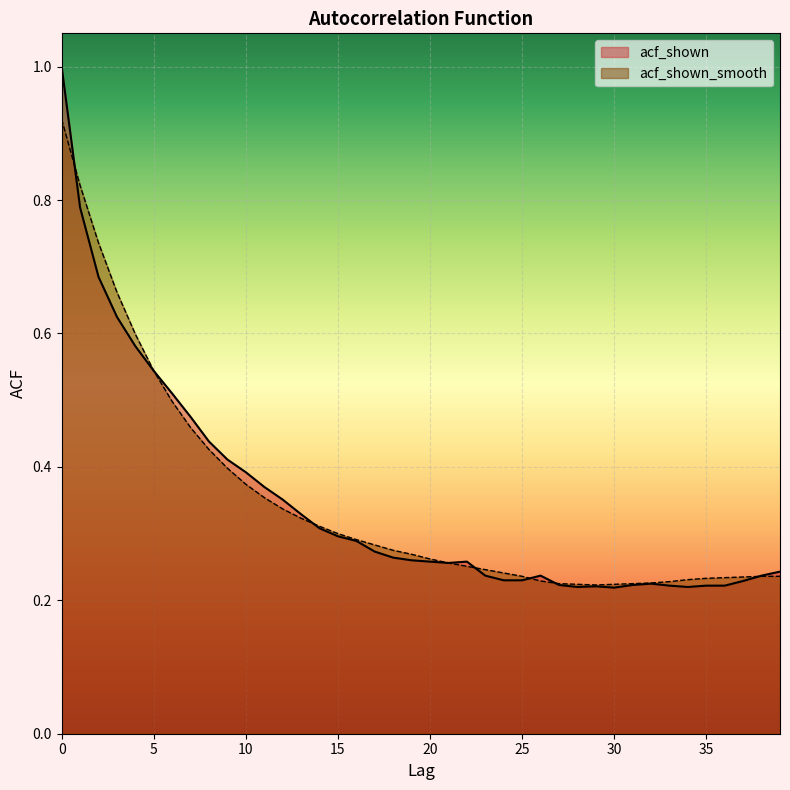

List the labels in order of acf_shown value, largest first.

0, 1, 2, 3, 4, 5, 6, 7, 8, 9, 10, 11, 12, 13, 14, 15, 16, 17, 18, 19, 20, 22, 21, 39, 23, 26, 38, 24, 25, 37, 32, 27, 31, 33, 35, 36, 29, 28, 34, 30